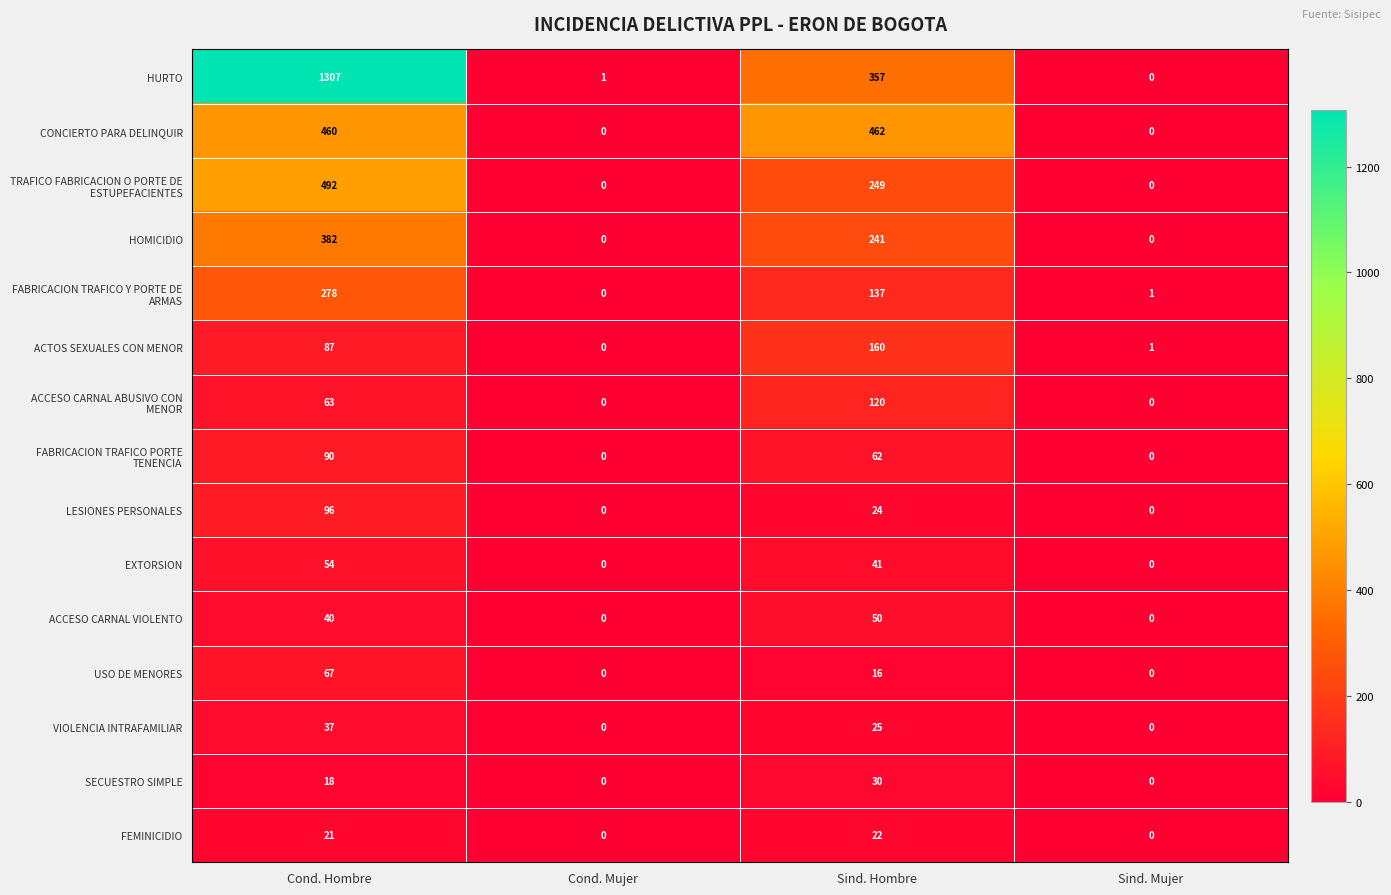

What is the difference between the highest and lowest values at Cond. Hombre?

1289